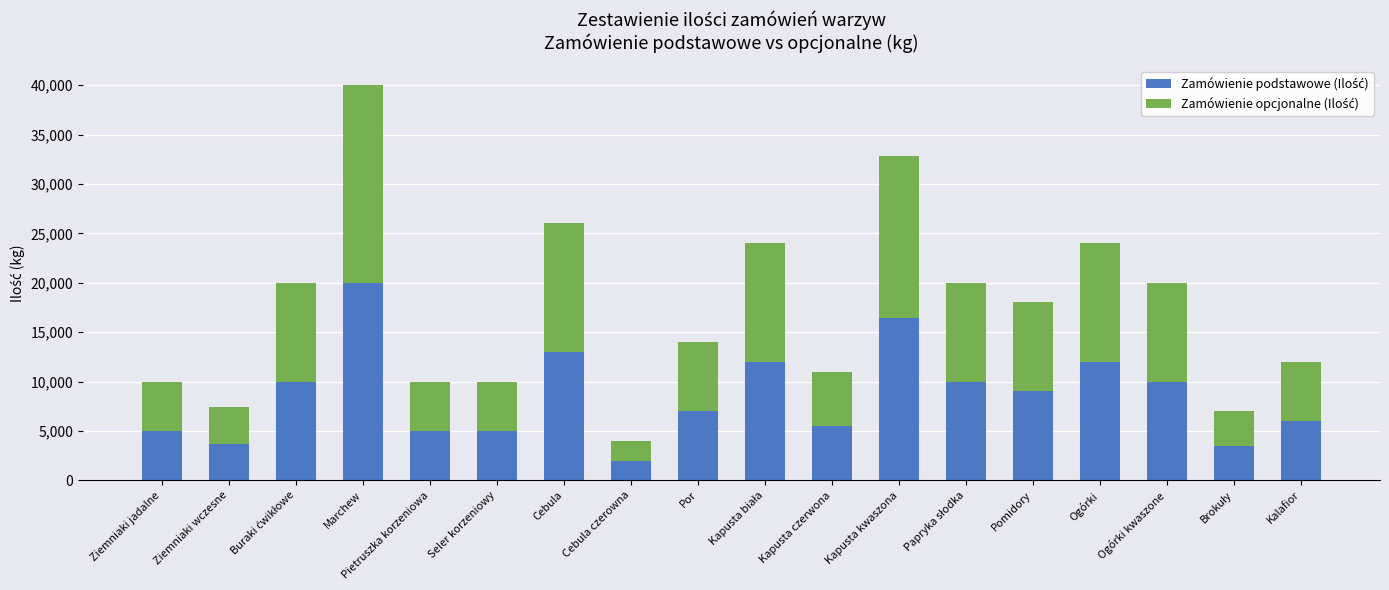

How many bars are there in total?

18